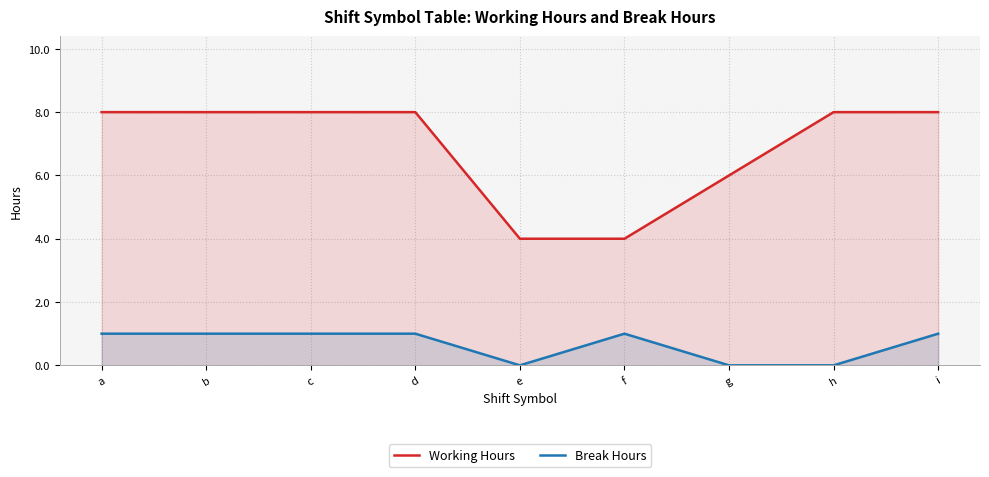

Reading left to right, extract all data points from this chart.

Working Hours: a=8.0	b=8.0	c=8.0	d=8.0	e=4.0	f=4.0	g=6.0	h=8.0	i=8.0
Break Hours: a=1.0	b=1.0	c=1.0	d=1.0	e=0.0	f=1.0	g=0.0	h=0.0	i=1.0